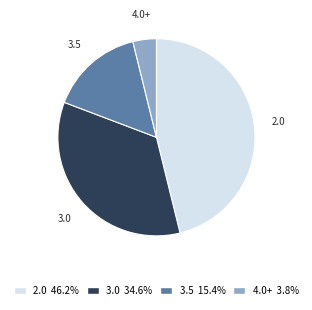

Does any single category account for the majority?

No